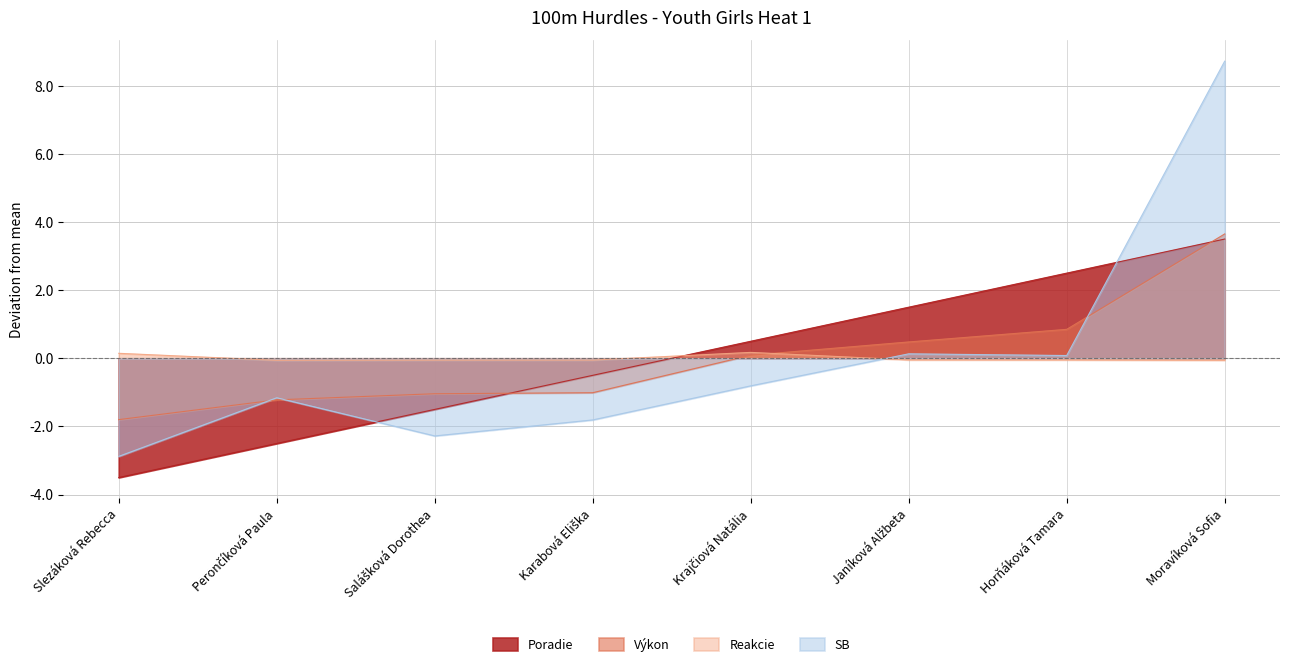

Which category has the highest value across all series?

Moravíková Sofia